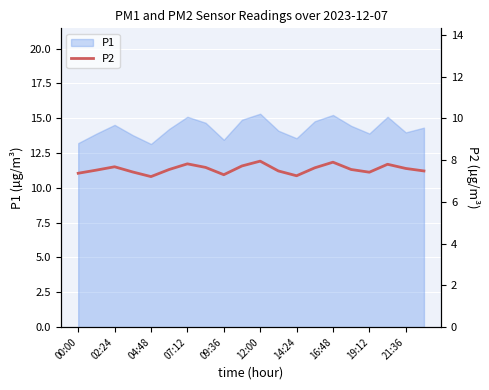

What is the value of the 6th point from the left?

7.5